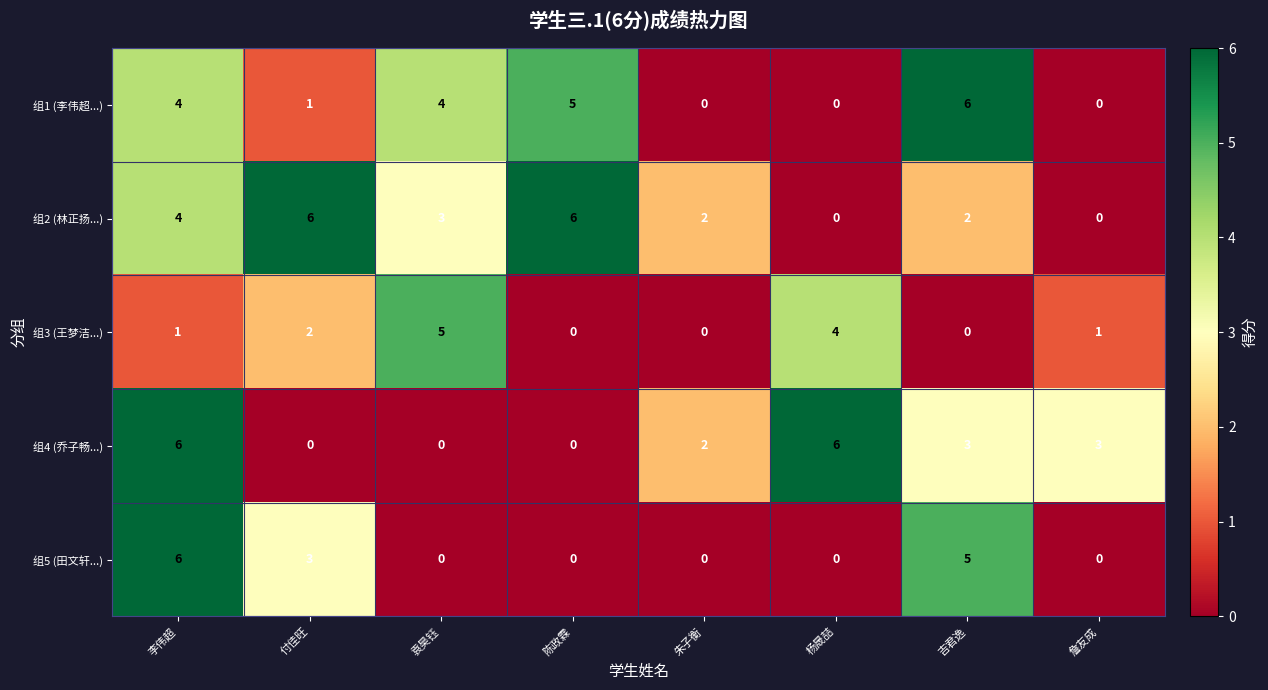

What is the greatest value displayed?

6